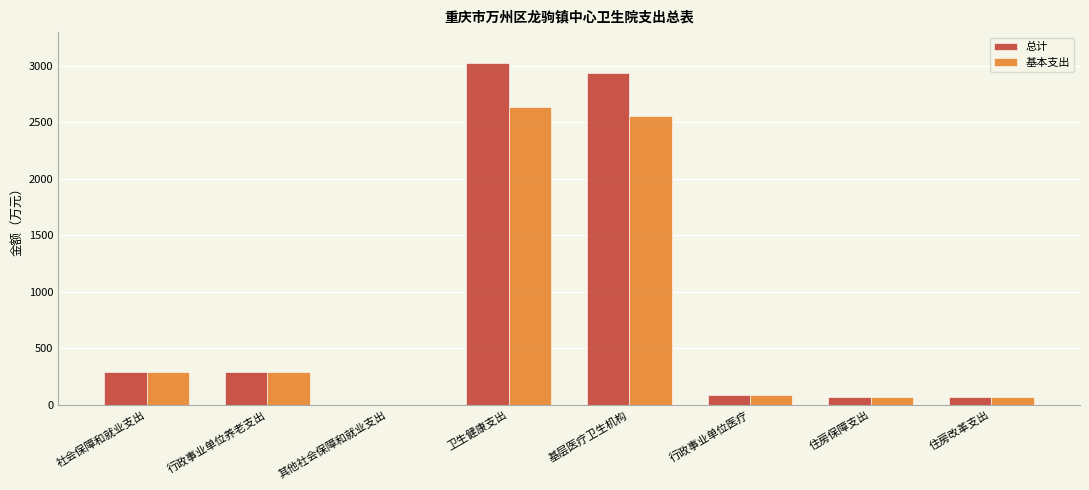

Which series has the widest spread of values?

总计